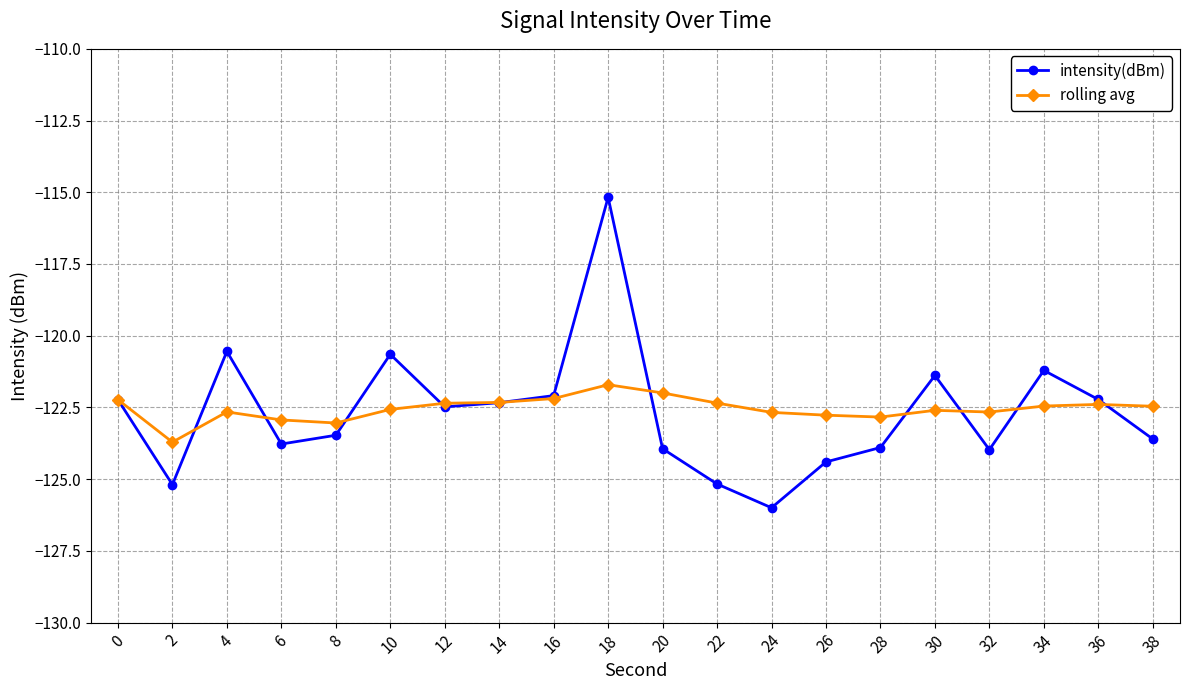

What is the value of the intensity(dBm) point at the 5th from the left?

-123.5